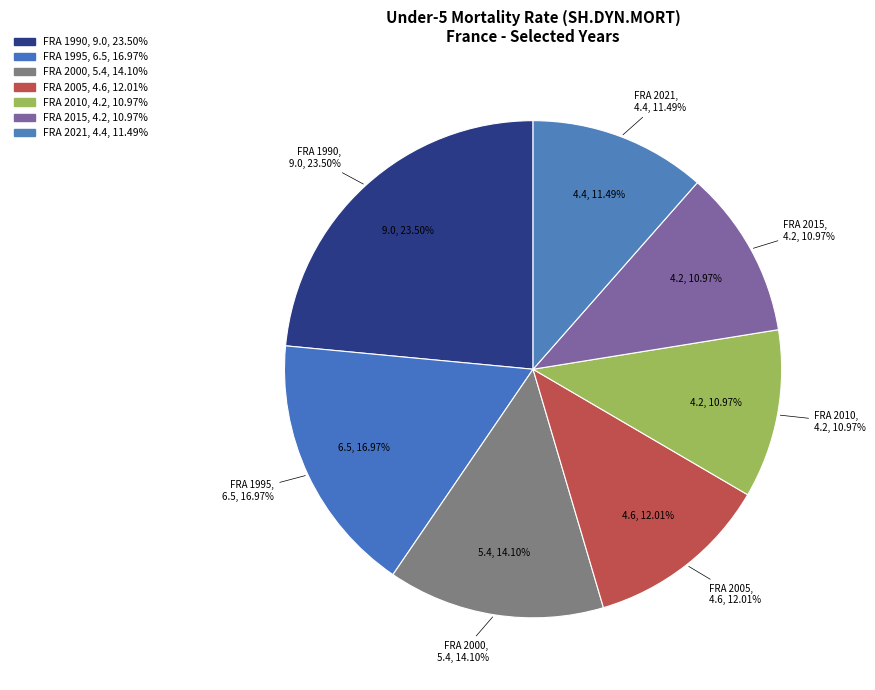

The FRA 2021 slice represents 2% of the pie. True or false?

False